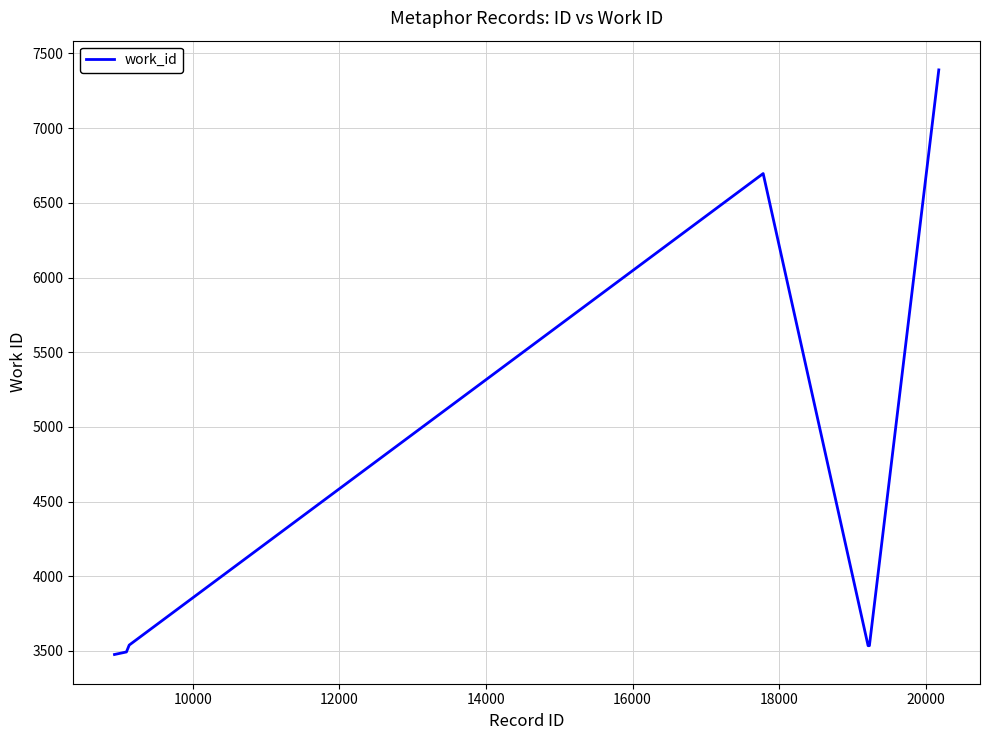

What is the smallest value displayed?

3476